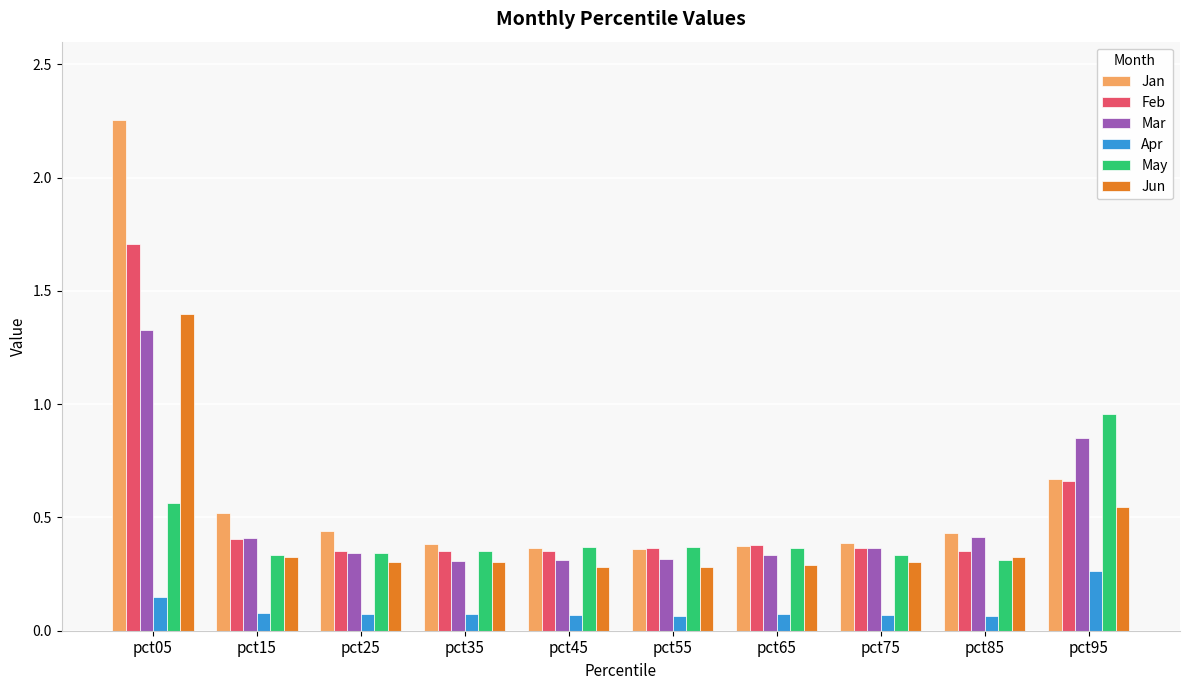

At how many categories does at least one series exceed 1?

1